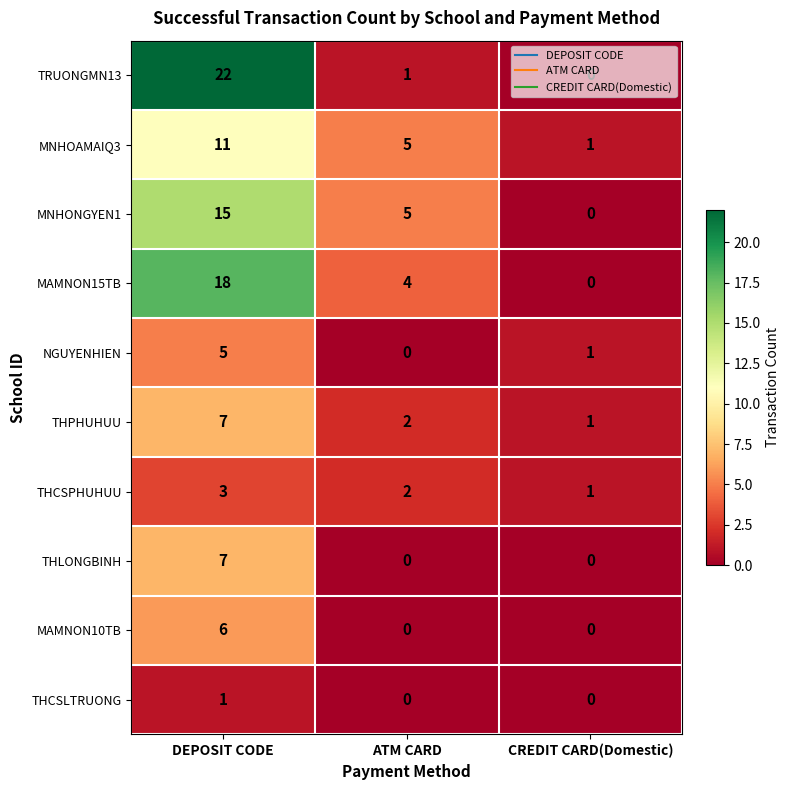

Which category has the highest value across all series?

DEPOSIT CODE